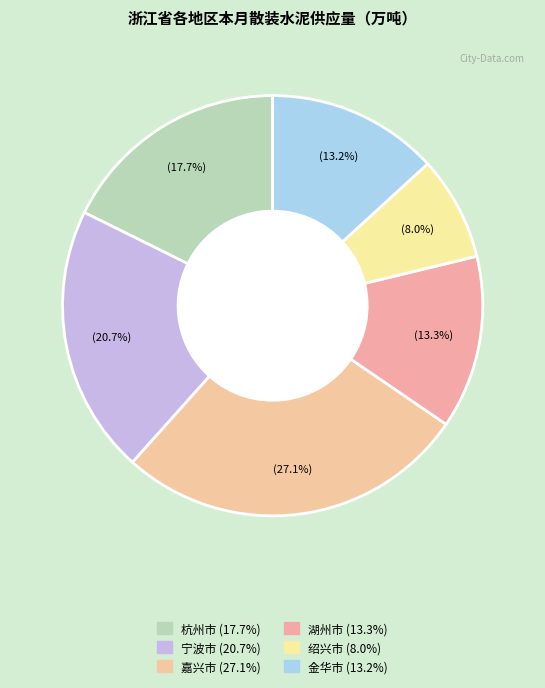

What portion of the pie excludes 绍兴市?

92.0%